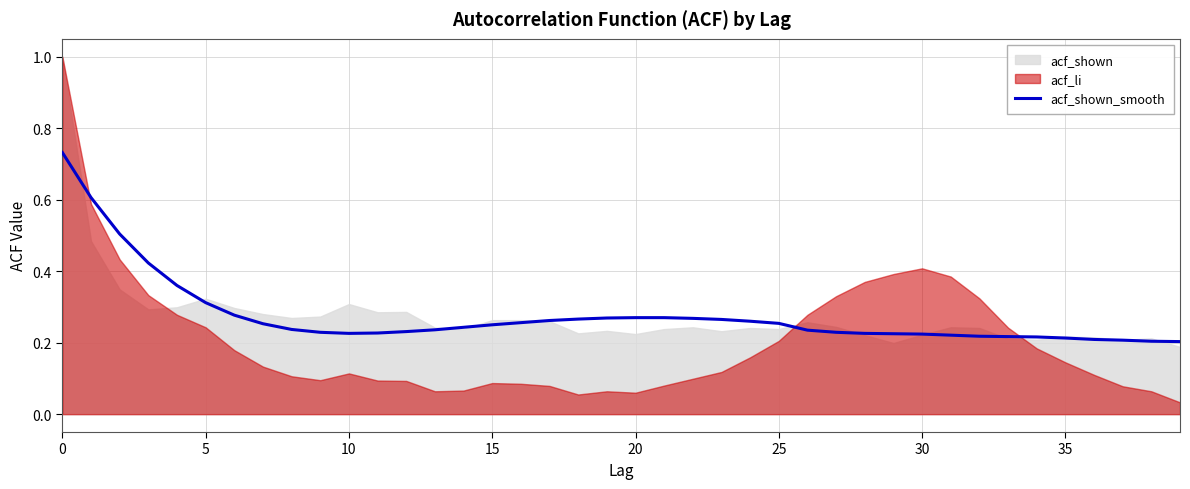

What is the average value?

0.3